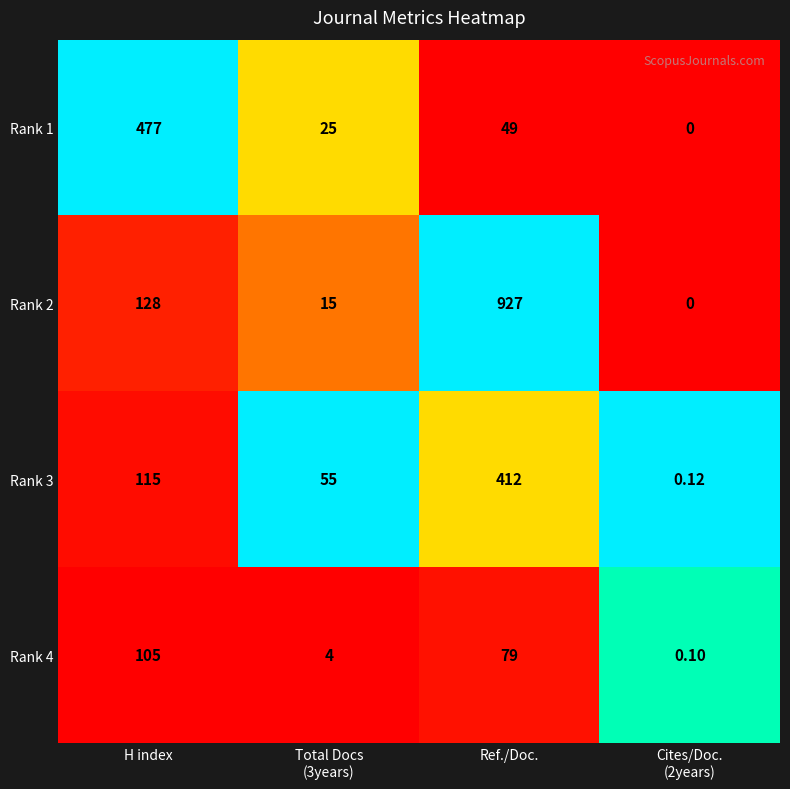

Rank the series by their maximum value, from highest to lowest.

Rank 2, Rank 1, Rank 3, Rank 4